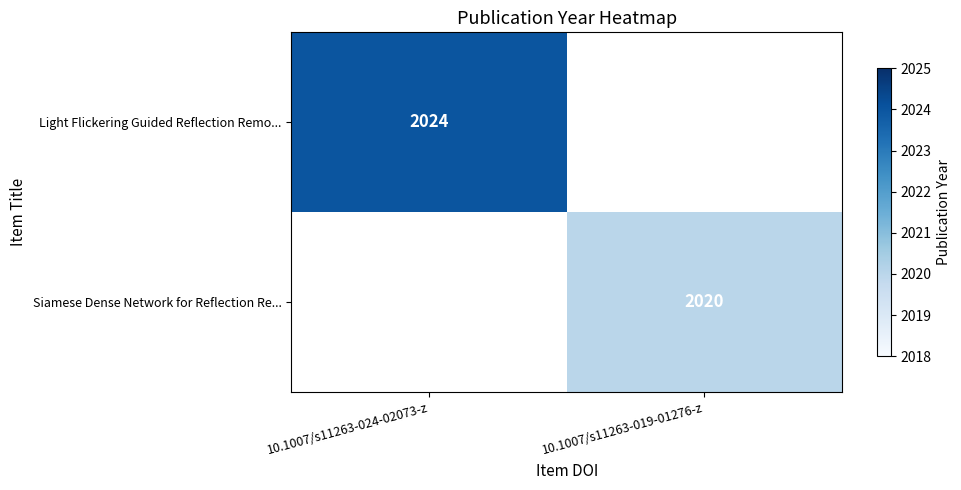

True or false: Light Flickering Guided Reflection Remo... has a value of 2024 at 10.1007/s11263-024-02073-z.

True